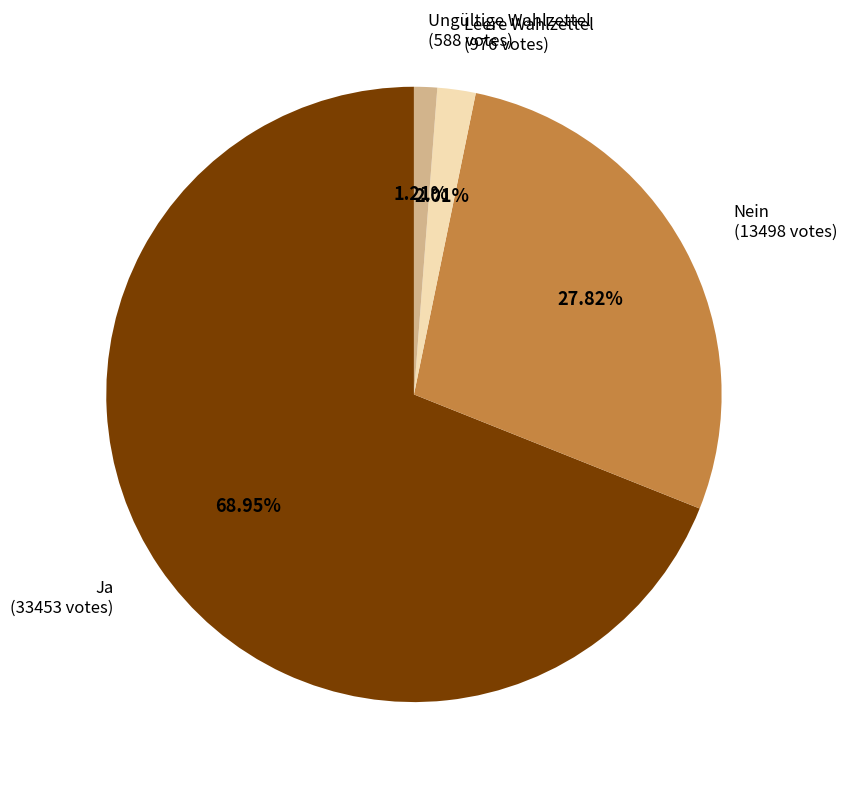

Which category has the biggest portion of the pie?

Ja